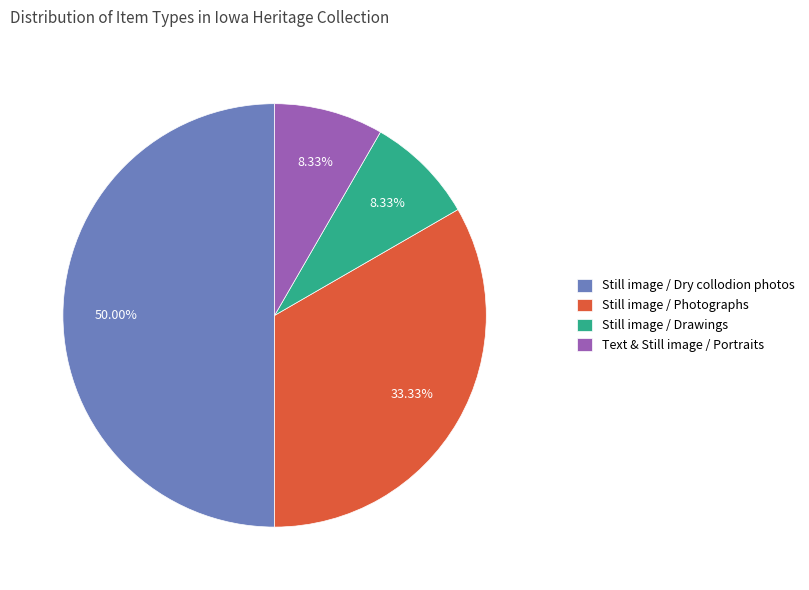

Between Text & Still image / Portraits and Still image / Dry collodion photos, which is larger?

Still image / Dry collodion photos